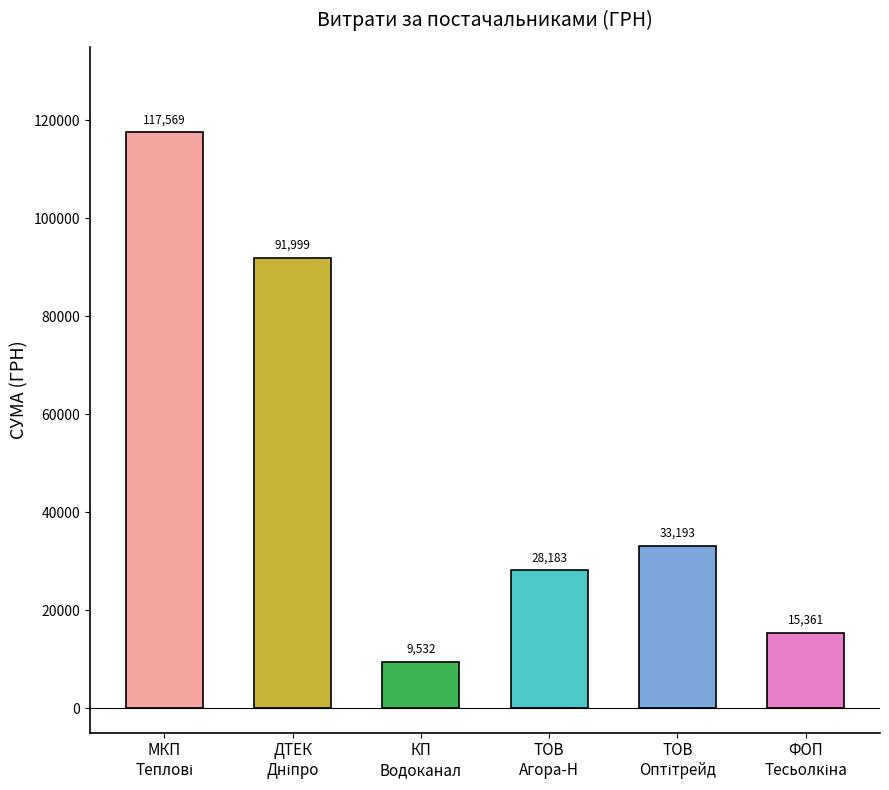

Which has a higher value, ТОВ Оптітрейд or ПАТ ДТЕК Дніпрообленерго?

ПАТ ДТЕК Дніпрообленерго